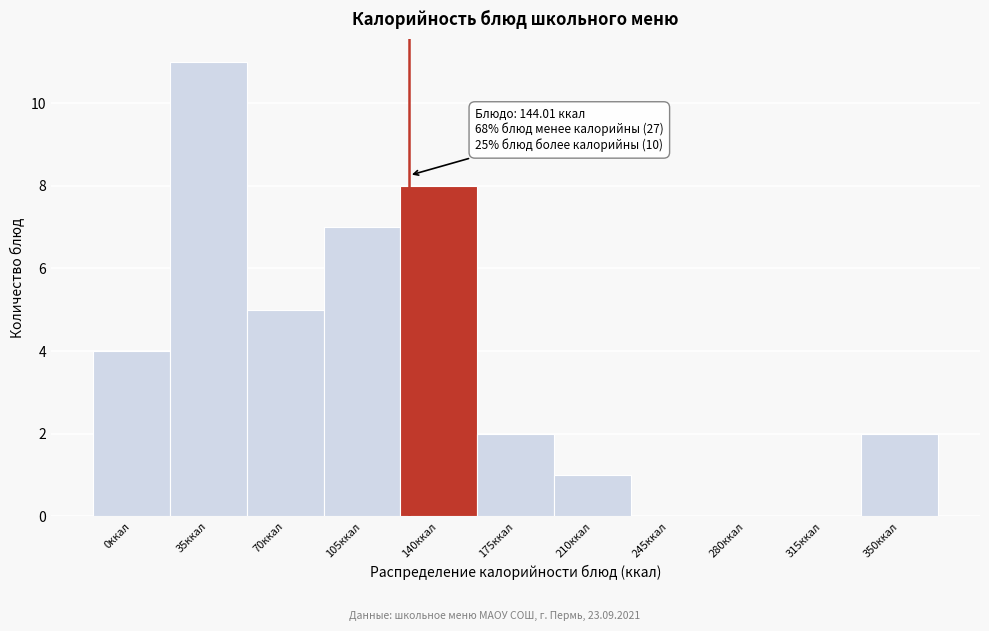

Reading left to right, list all the values displayed in this chart.

0ккал=4	35ккал=11	70ккал=5	105ккал=7	140ккал=8	175ккал=2	210ккал=1	245ккал=0	280ккал=0	315ккал=0	350ккал=2